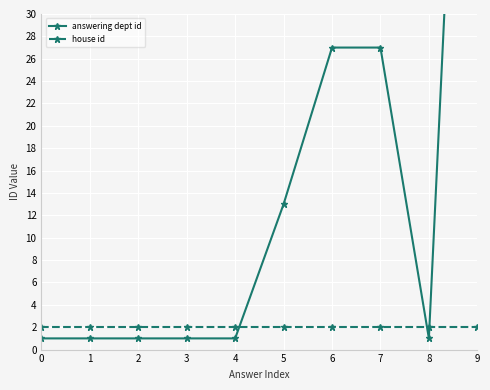

The house id series shows 2 at 8. True or false?

True